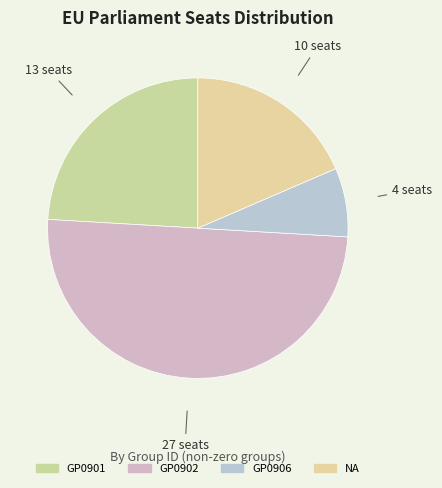

Count the number of slices in the pie.

4